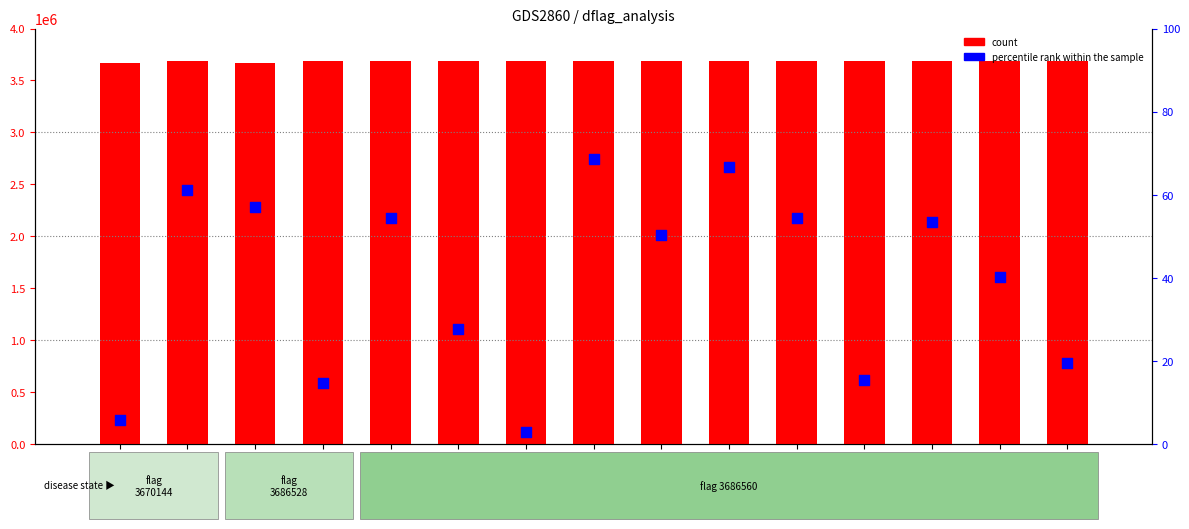

What is the total value across all series at 103988?

3686626.8